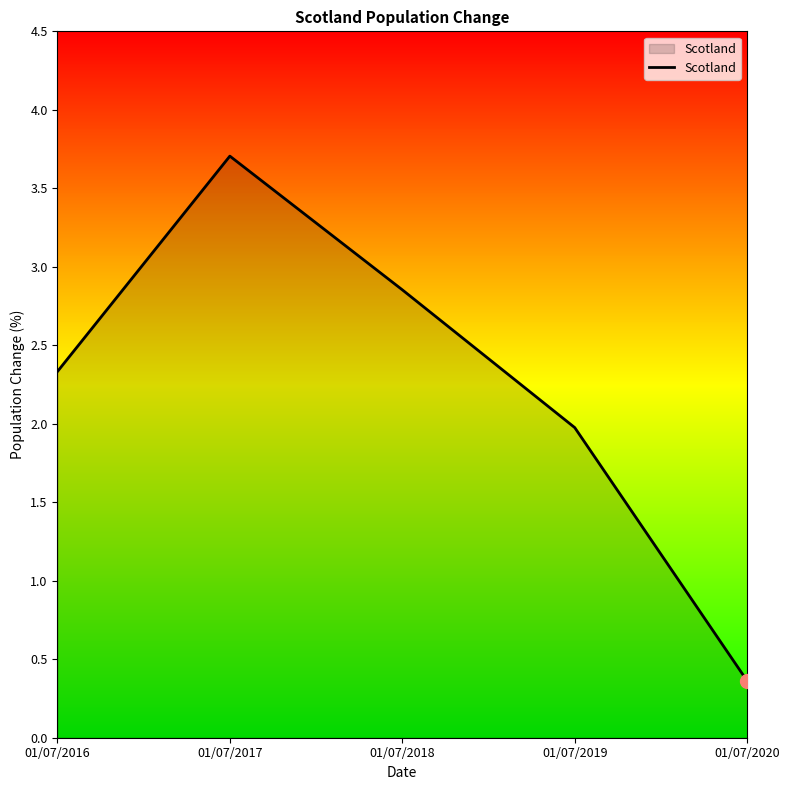

Rank the categories by value from highest to lowest.

01/07/2017, 01/07/2018, 01/07/2016, 01/07/2019, 01/07/2020